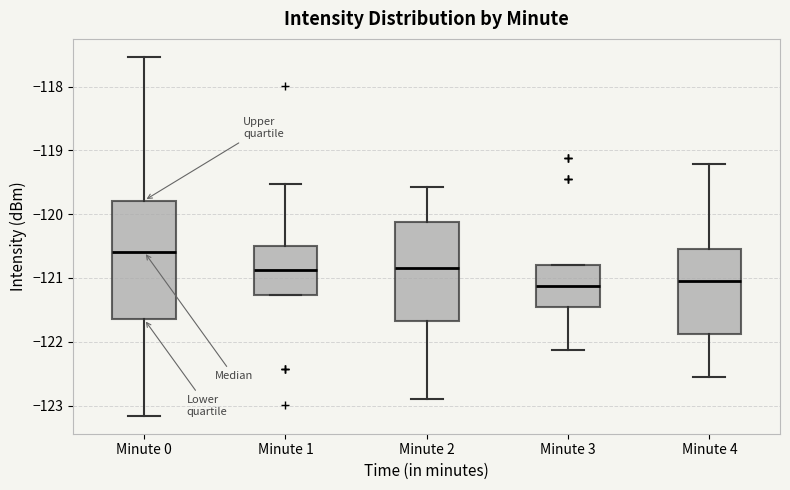

Comparing the boxes themselves (not the whiskers), which one is the tallest?

Minute 0